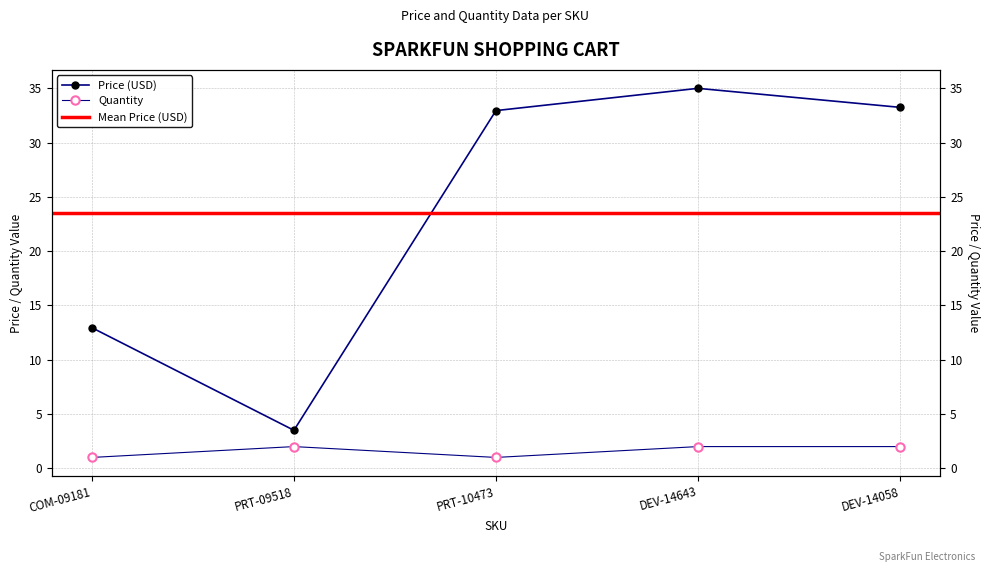

List the series in order of their peak value, lowest first.

Quantity, Price (USD)